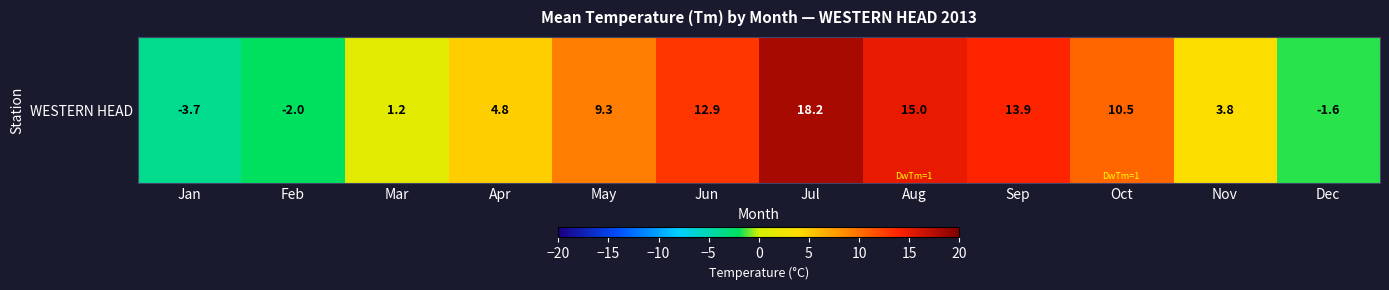

Count the number of values greater than 9.

6